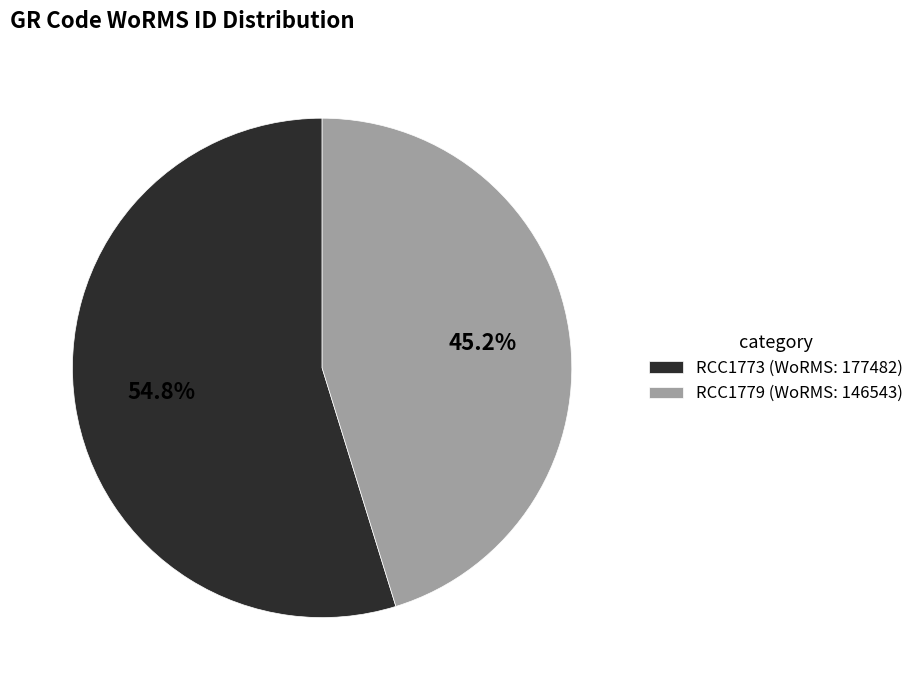

How many segments does this pie chart have?

2